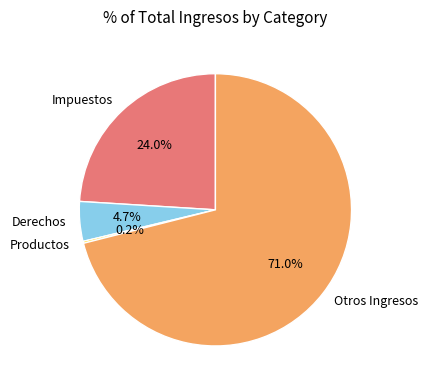

Which category has the biggest portion of the pie?

Otros Ingresos